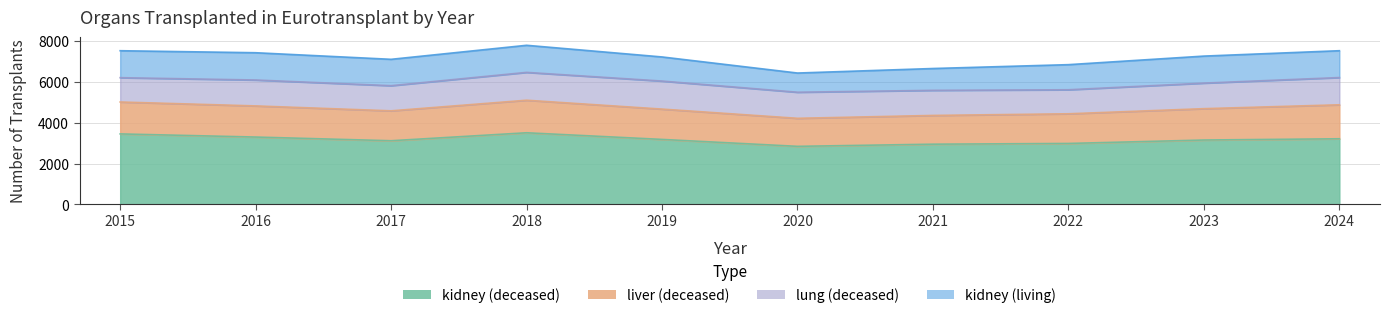

Where do lung (deceased) and kidney (living) first cross each other?

2017 and 2018